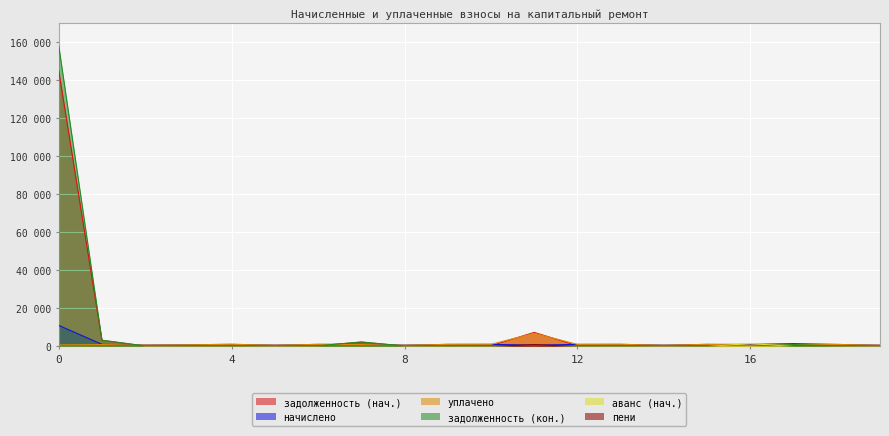

What is the maximum value for пени?

969.7